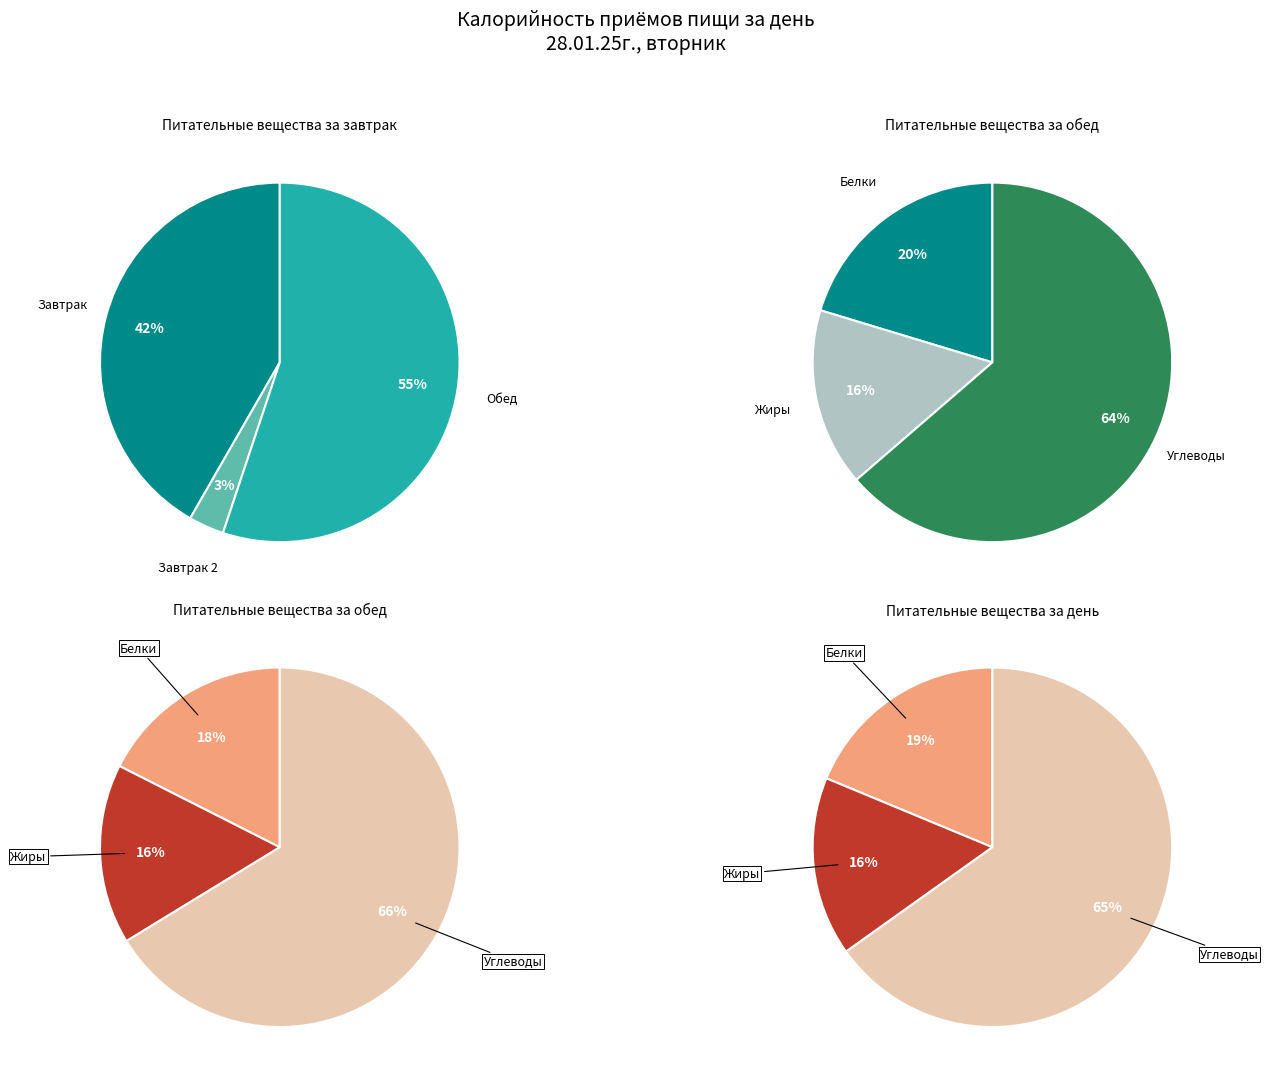

Is it true that Обед is 50% of the pie?

False